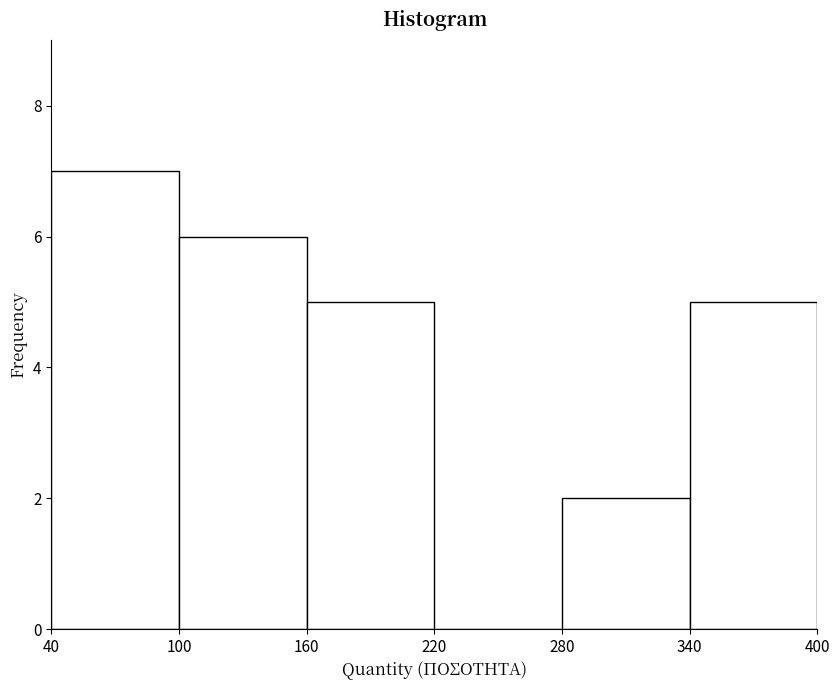

Reading left to right, list every bar in this chart as the range it spans on the x-axis followed by its height. The values are not printed on the chart, so give them approximately, as read against the axis.

40 to 100: 7
100 to 160: 6
160 to 220: 5
220 to 280: 0
280 to 340: 2
340 to 400: 5